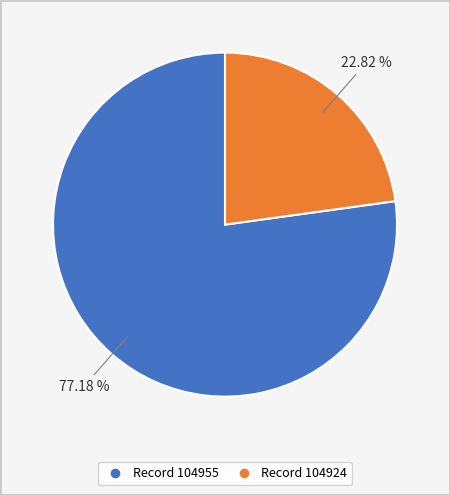

Combined, do Record 104955 and Record 104924 account for over 50%?

Yes